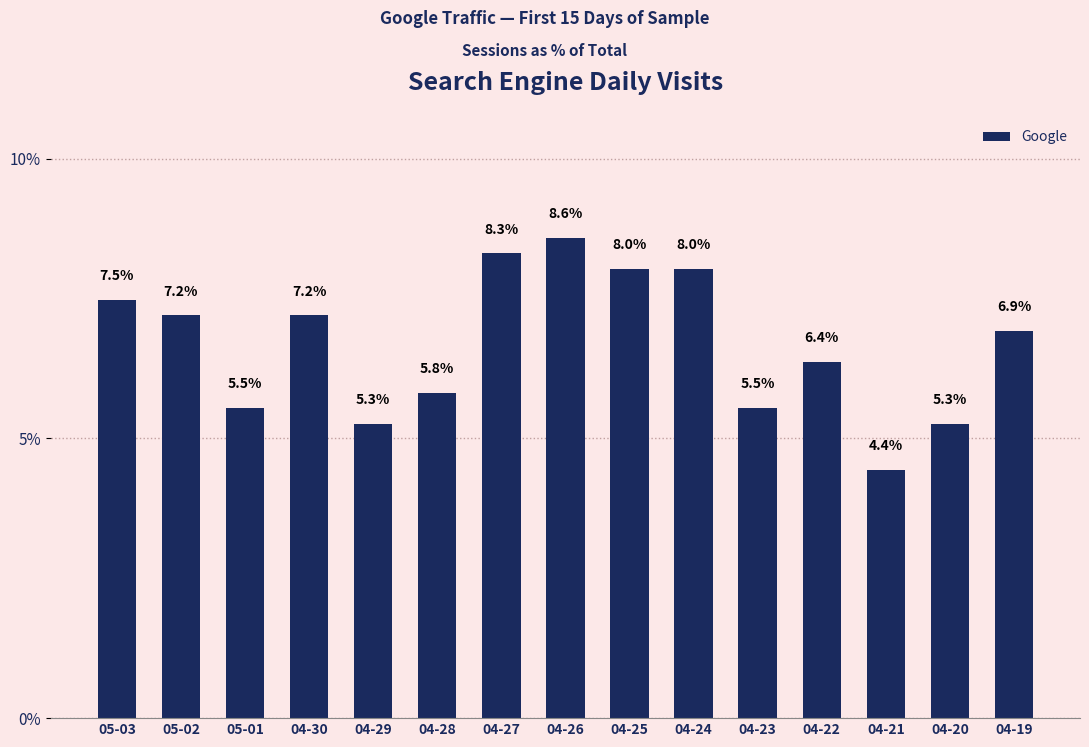

True or false: the data shows 5.0 at 04-24.

False